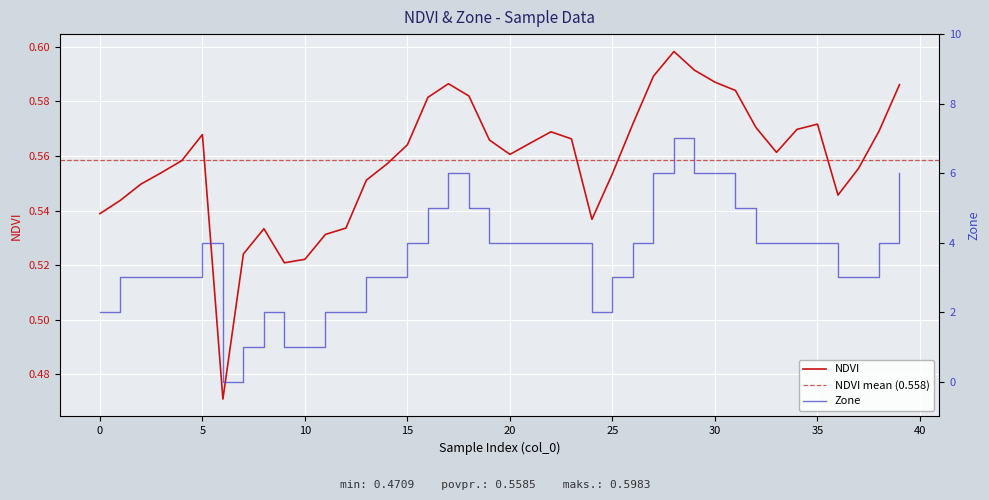

How many NDVI values are between 0 and 1?

40